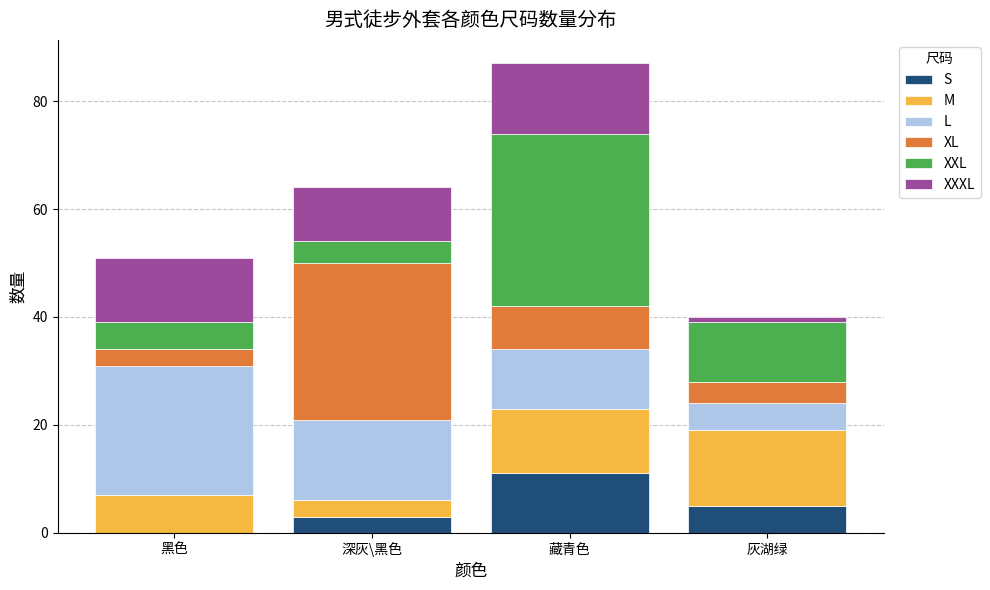

What is the sum of all S values?

19